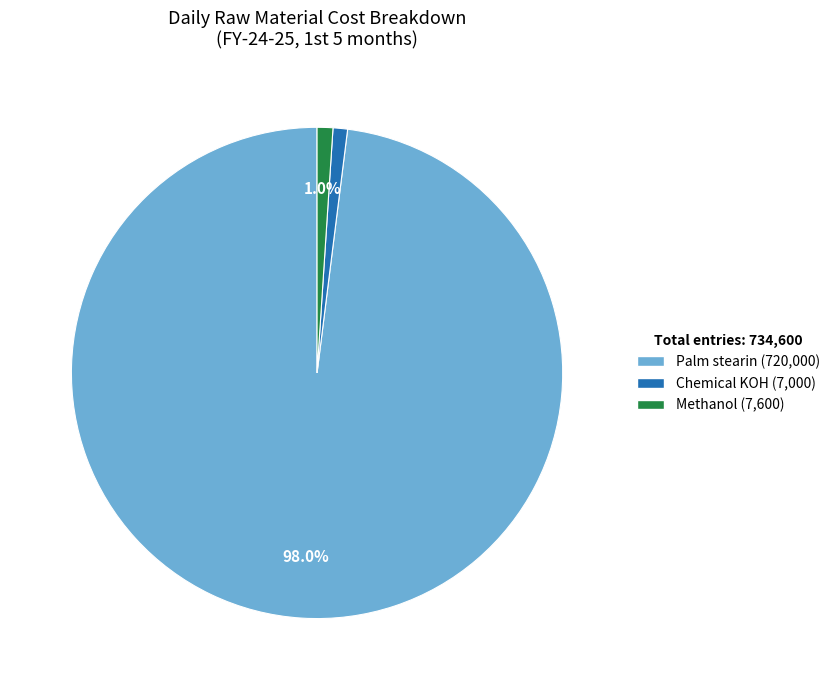

Between Methanol and Palm stearin, which is larger?

Palm stearin